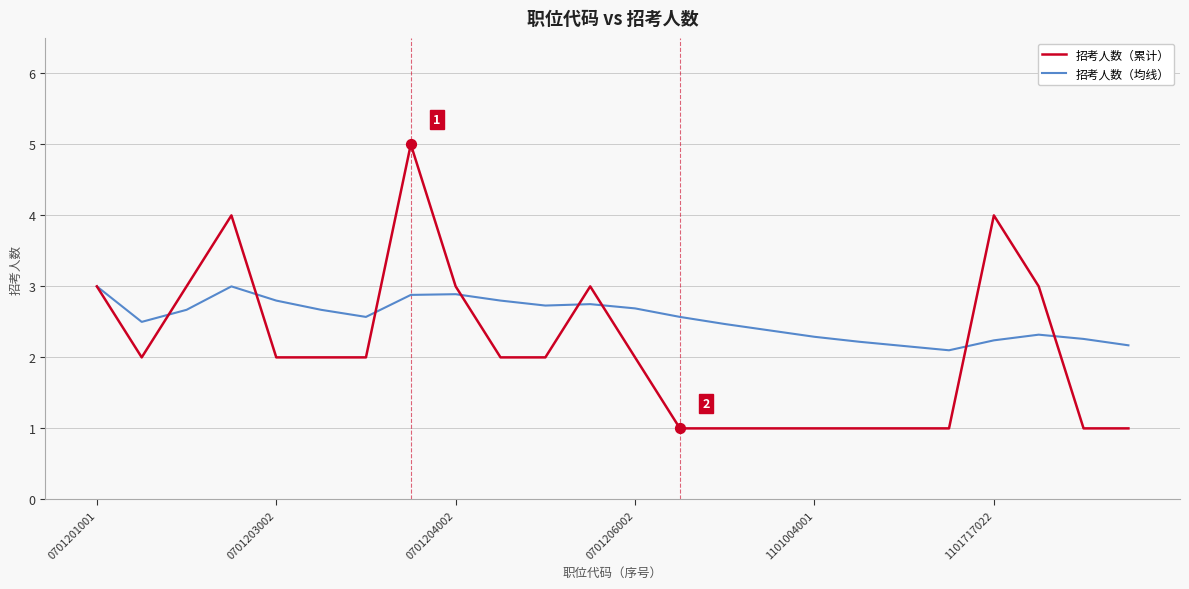

Which series has the largest total across all categories?

招考人数（均线）